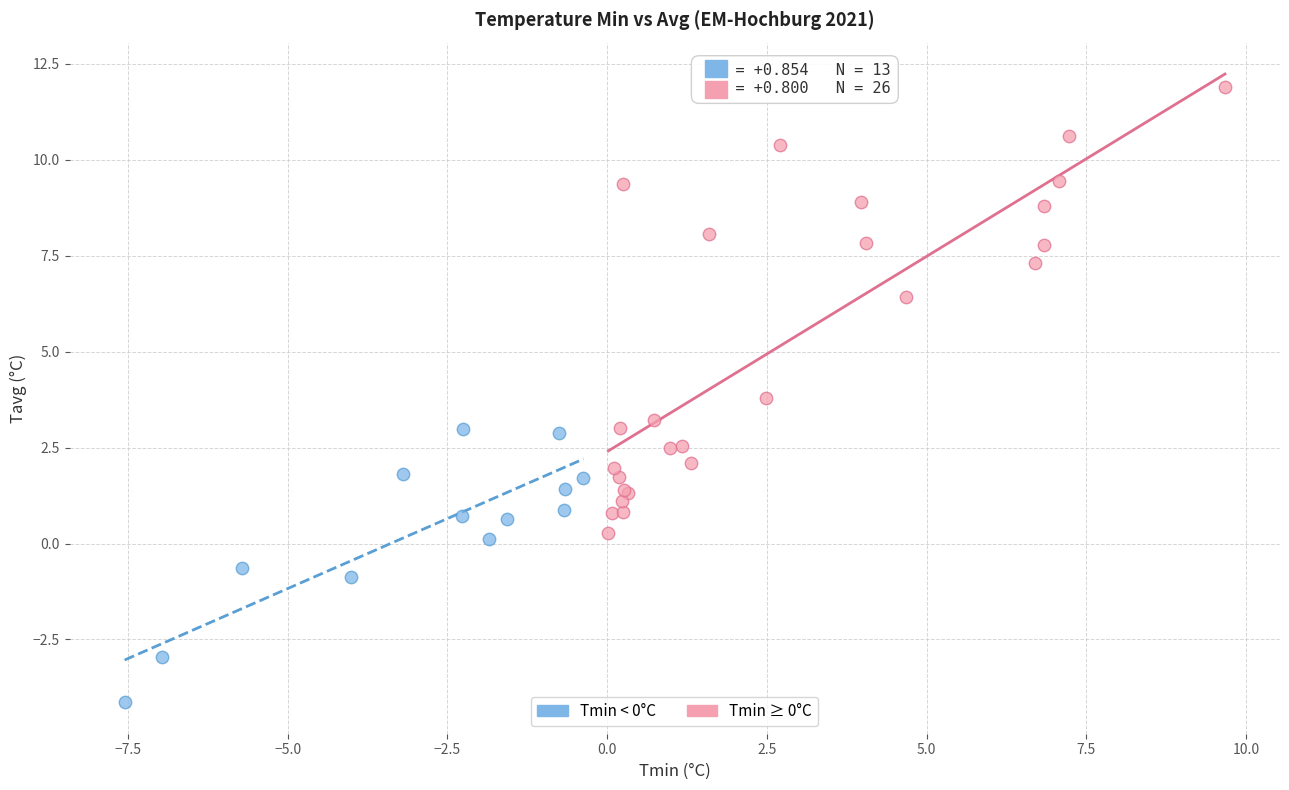

Which series has the widest spread of Y values?

Tmin ≥ 0°C